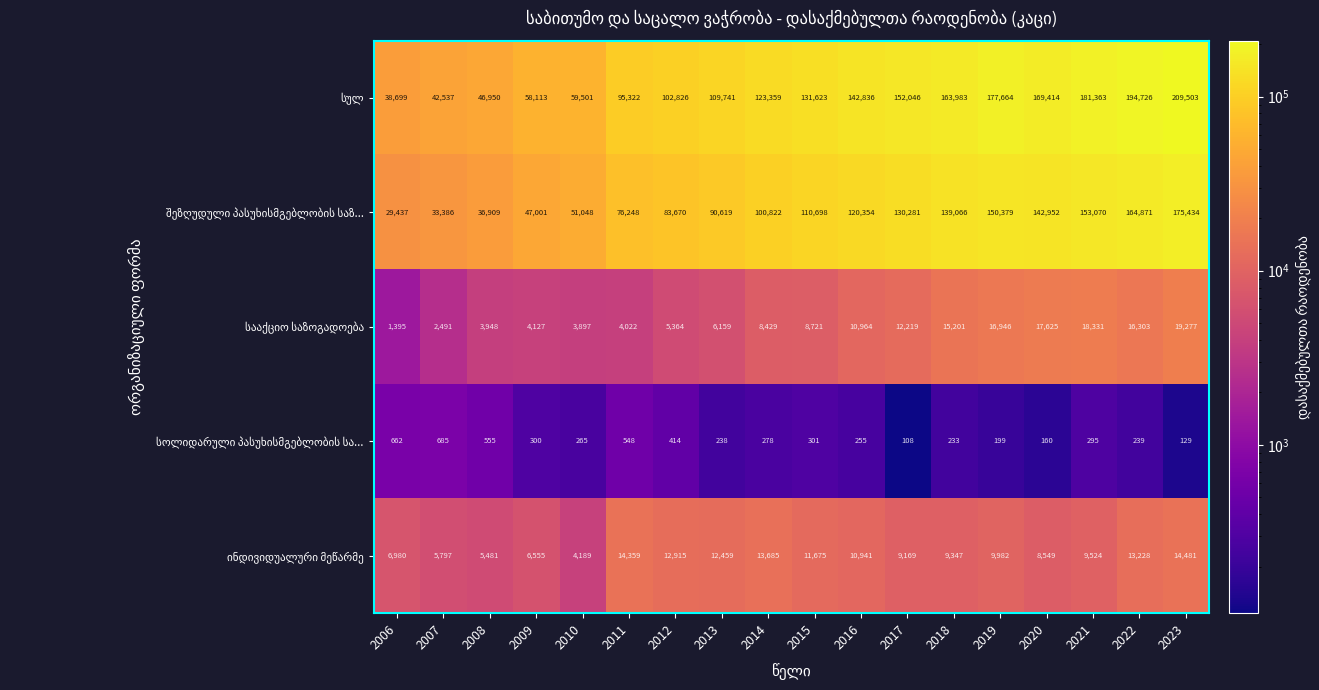

At which category is the sum across all series the highest?

2023